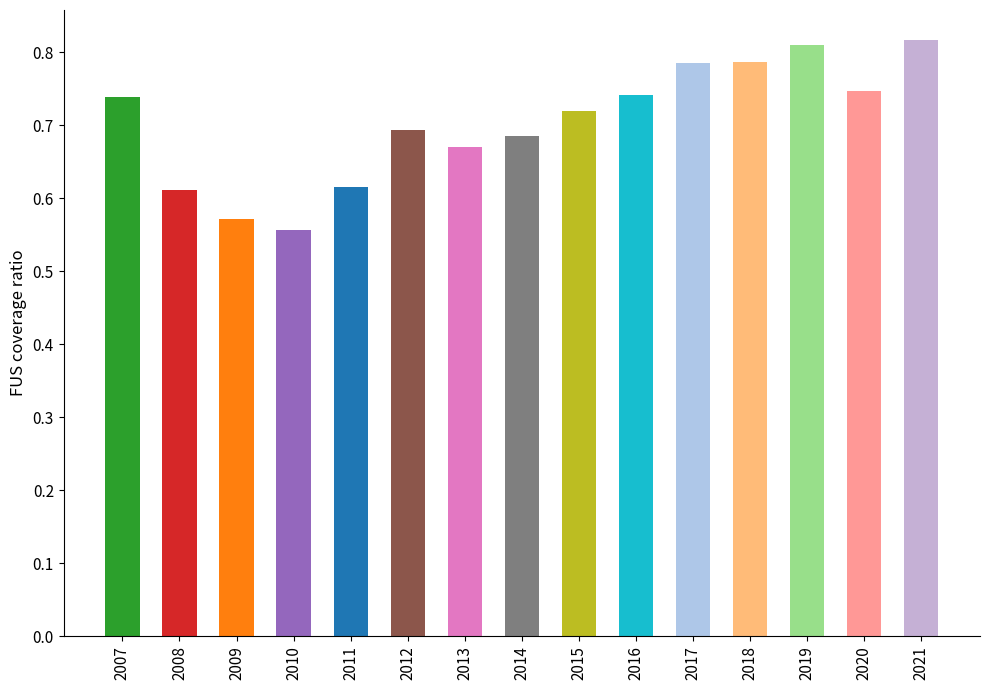

The value at 2017 is 1.3. True or false?

False